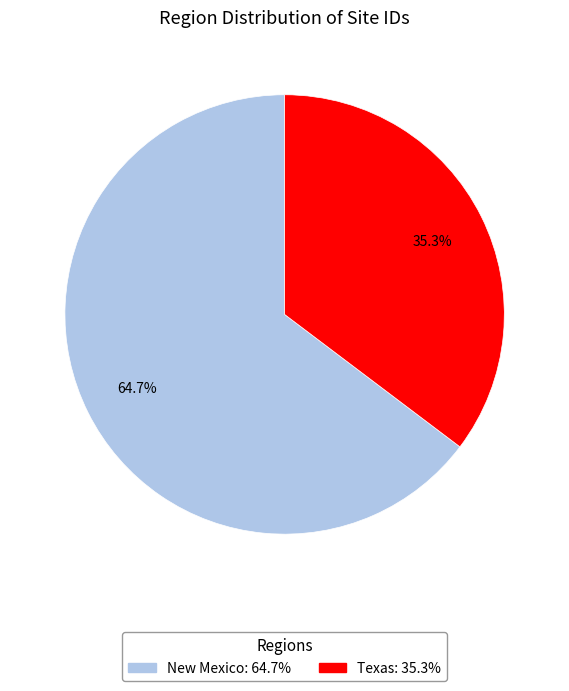

Does any single category account for the majority?

Yes